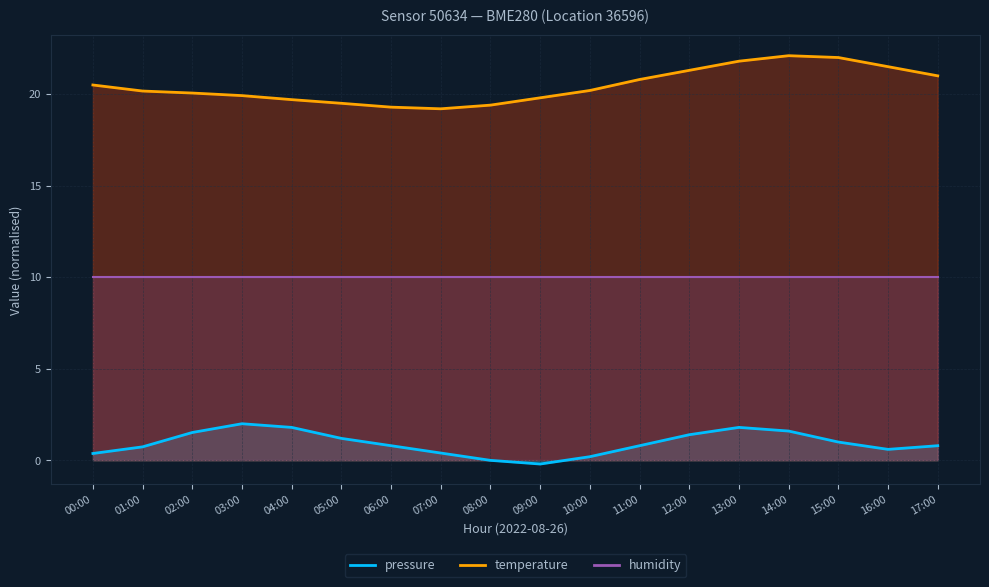

What is the difference between the highest and lowest values at 00:00?

20.1